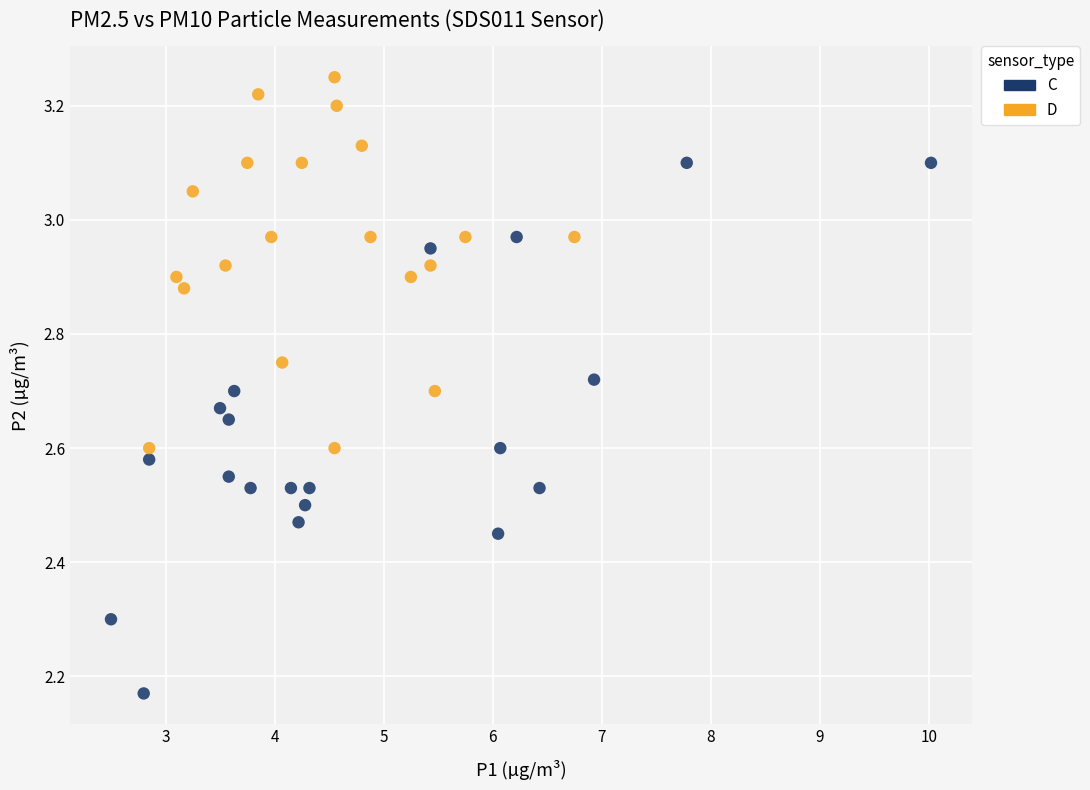

Which series reaches the maximum Y coordinate?

D